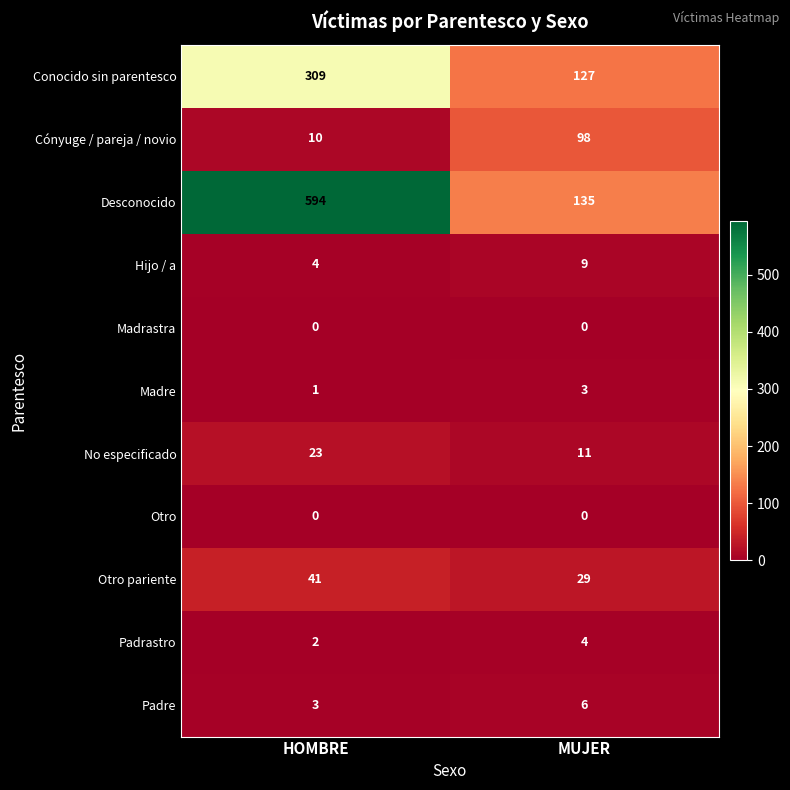

True or false: Otro pariente has a value of 50 at MUJER.

False